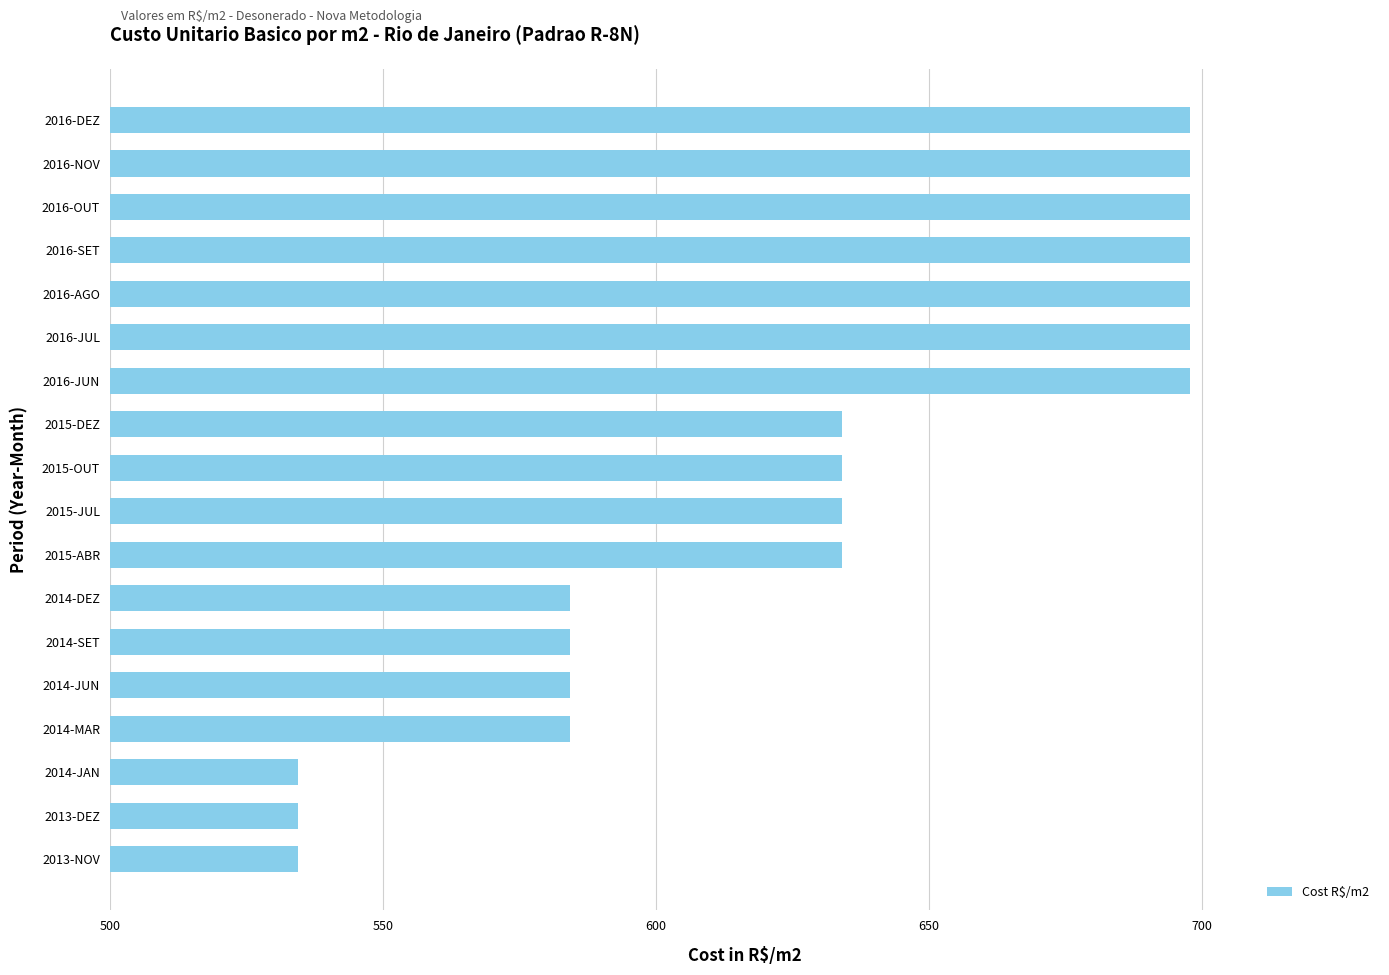

Count the number of values greater than 634.

11